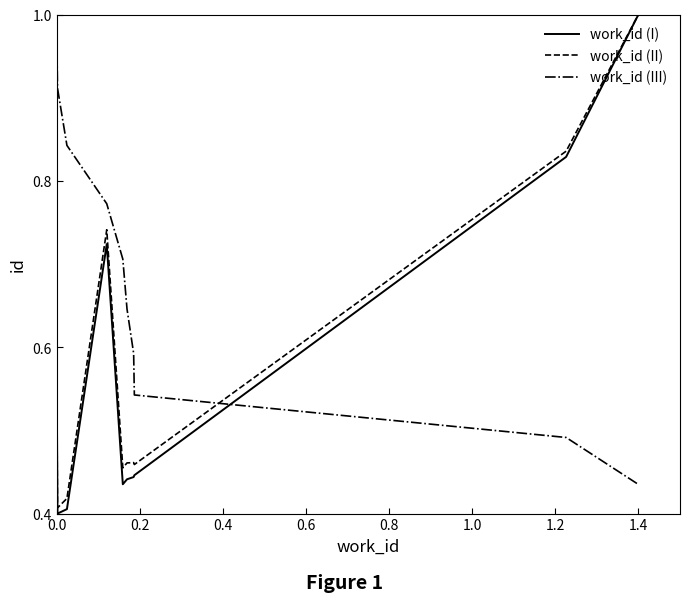

How many intersections are there between work_id (III) and work_id (II)?

1